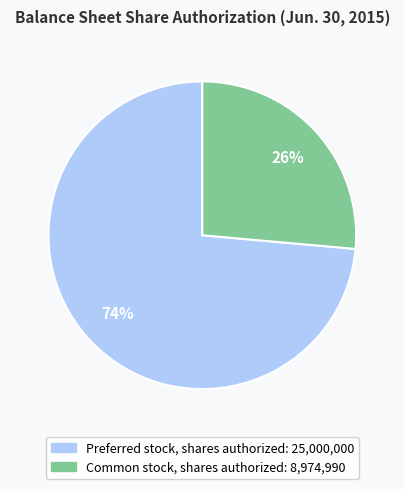

Do Preferred stock, shares authorized and Common stock, shares authorized together represent more than half of the pie?

Yes